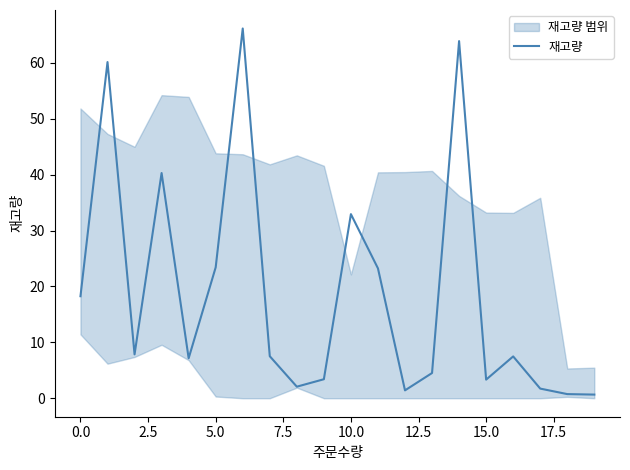

How many data points are above 7?

12